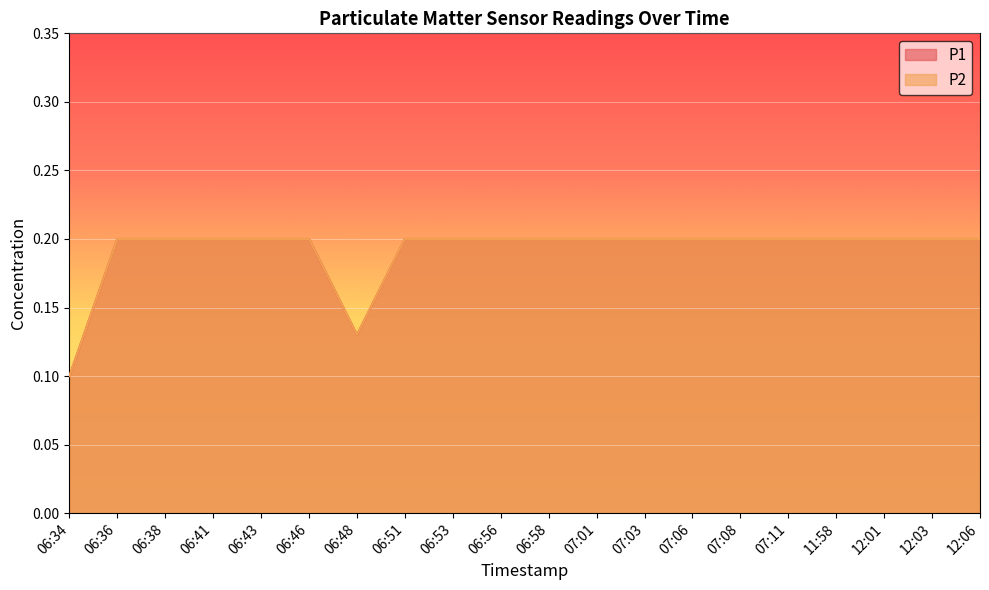

Where is the first local minimum for P2?

06:48